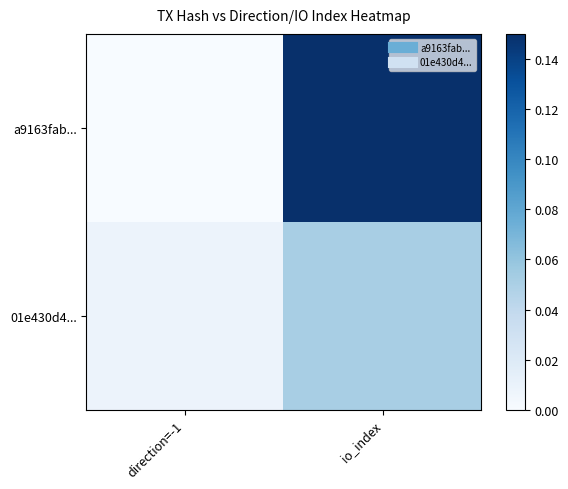

Which has a higher value, direction=-1 or io_index?

io_index